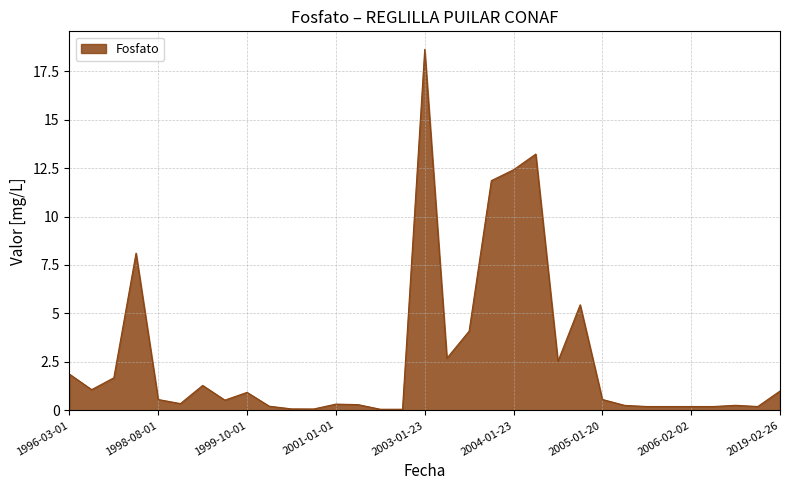

How many distinct data groups are displayed?

1